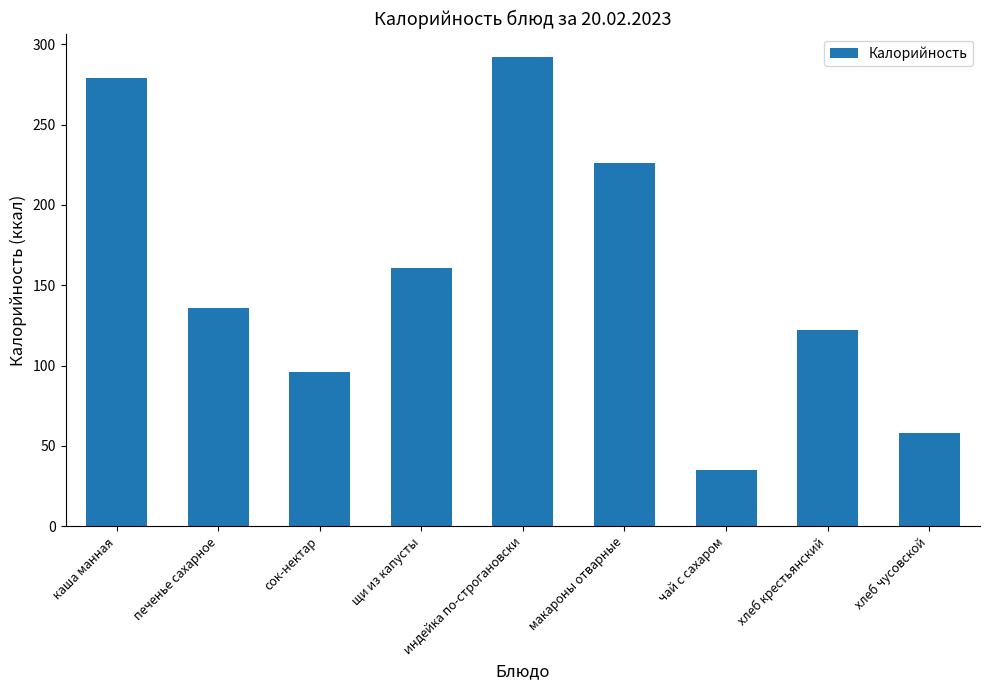

Which category has the lowest value across all series?

чай с сахаром